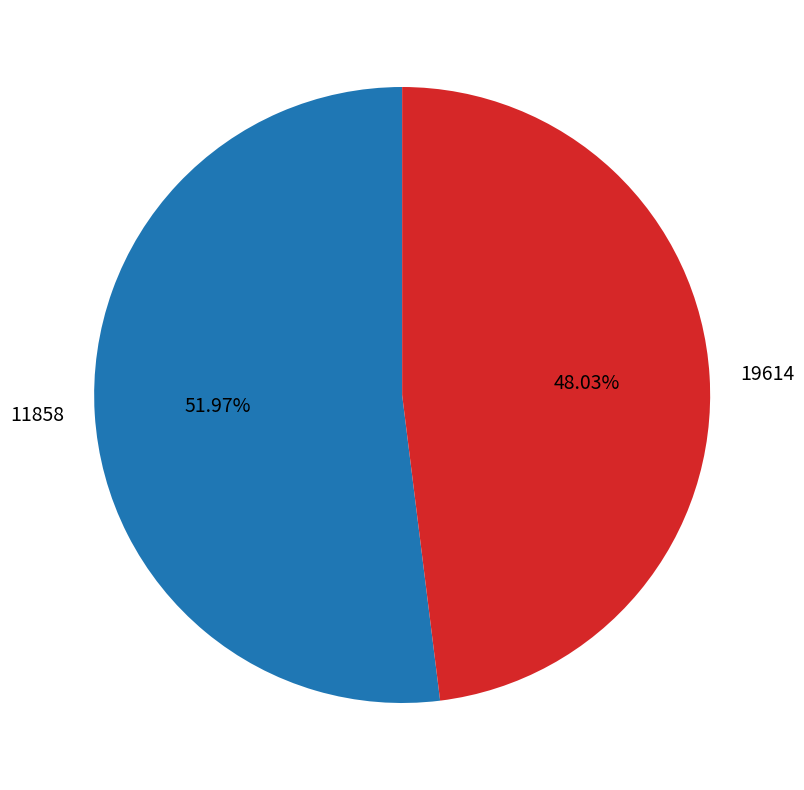

Which category has the smallest portion of the pie?

19614